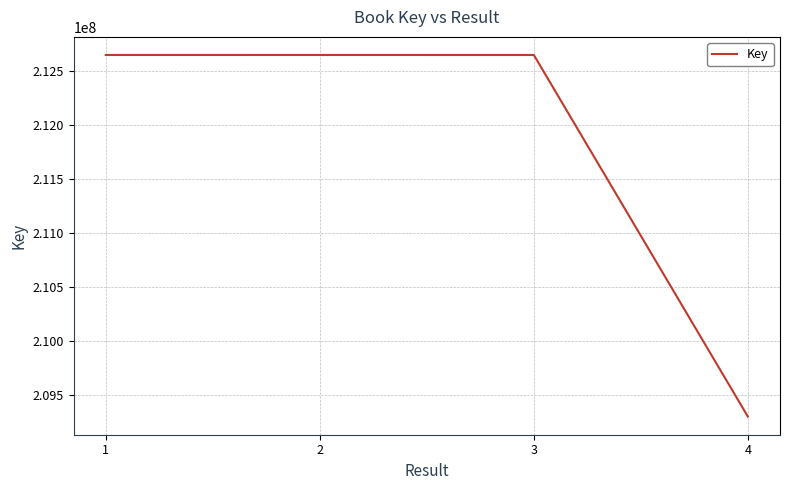

True or false: the data shows 212651127 at 1.

True